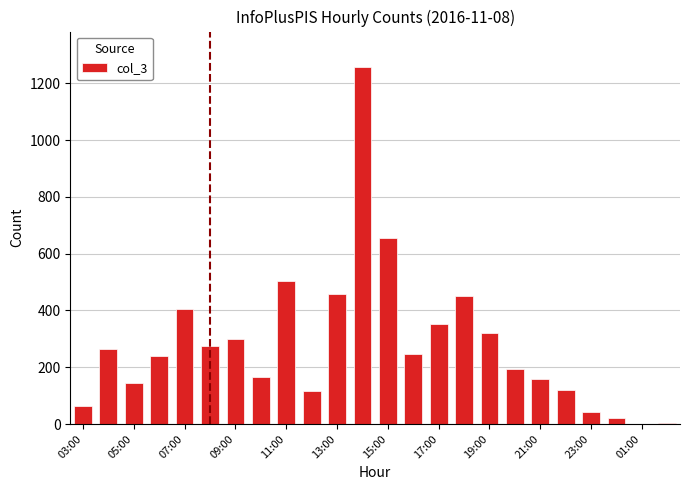

What is the sum of all values?

6758